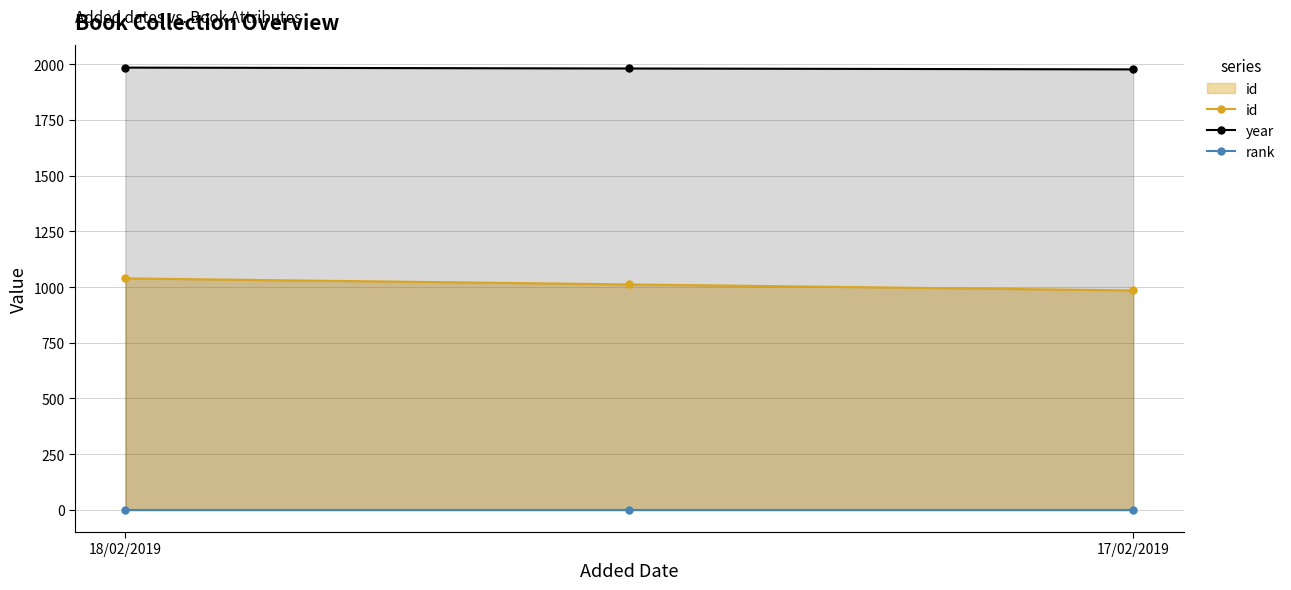

Which series has the widest spread of values?

id